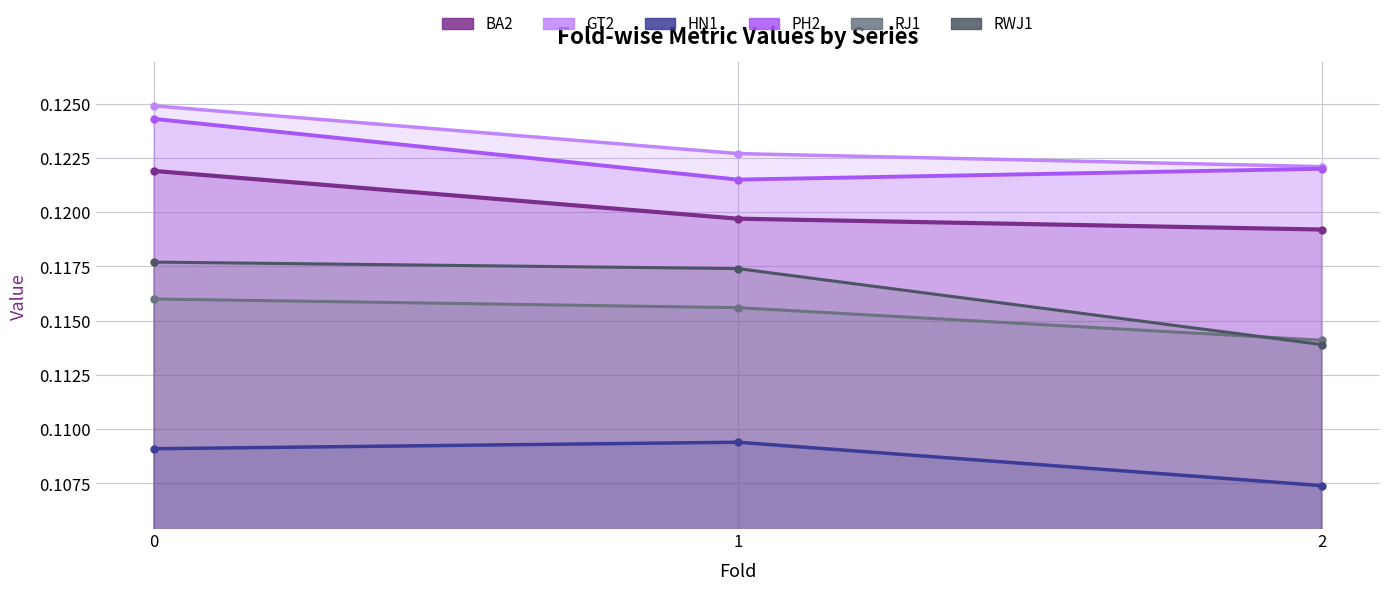

How many series are shown in this chart?

6